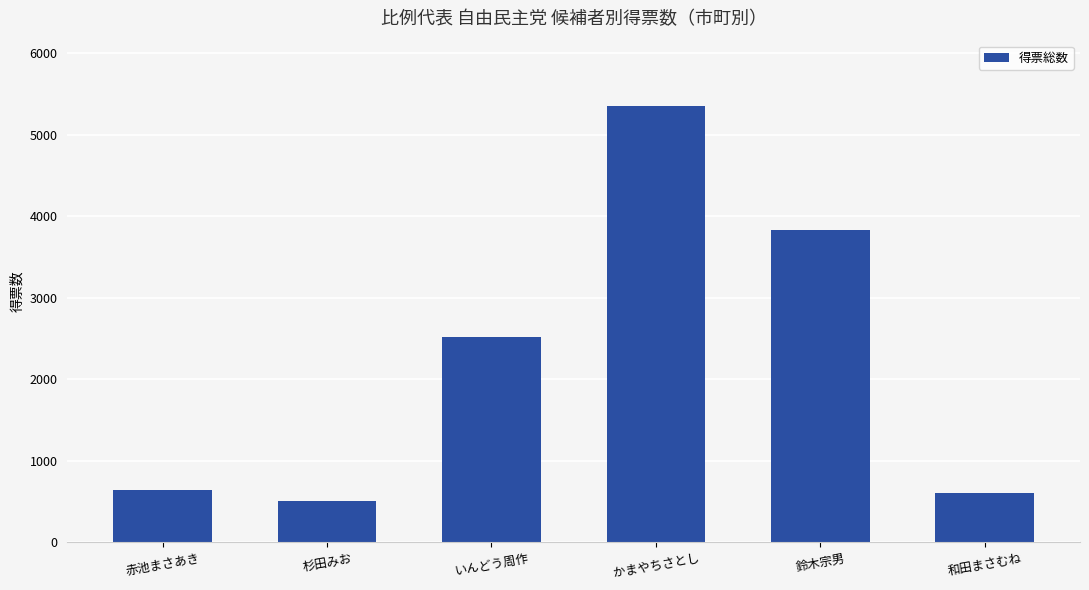

What is the difference between the second highest and second lowest values?

3225.0